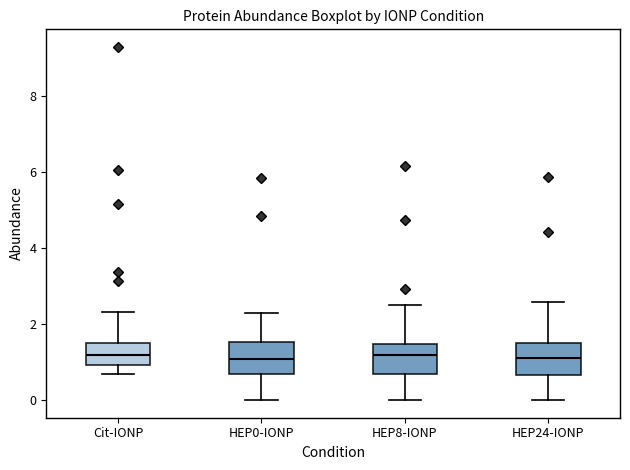

Where does the median line of the box for HEP0-IONP sit on the y-axis? The values are not printed on the chart, so give them approximately, as read against the axis.

1.0